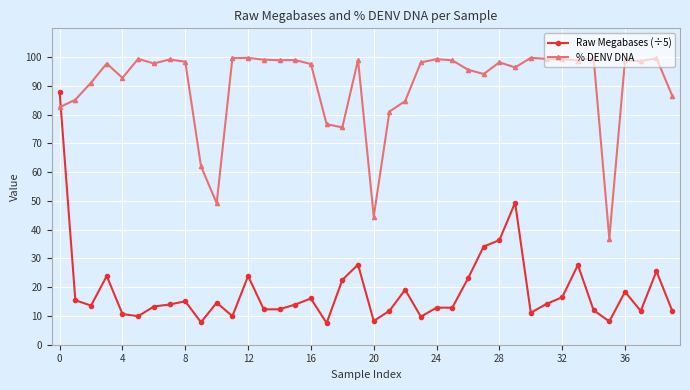

What is the difference between the maximum and minimum values in the % DENV DNA series?

62.9